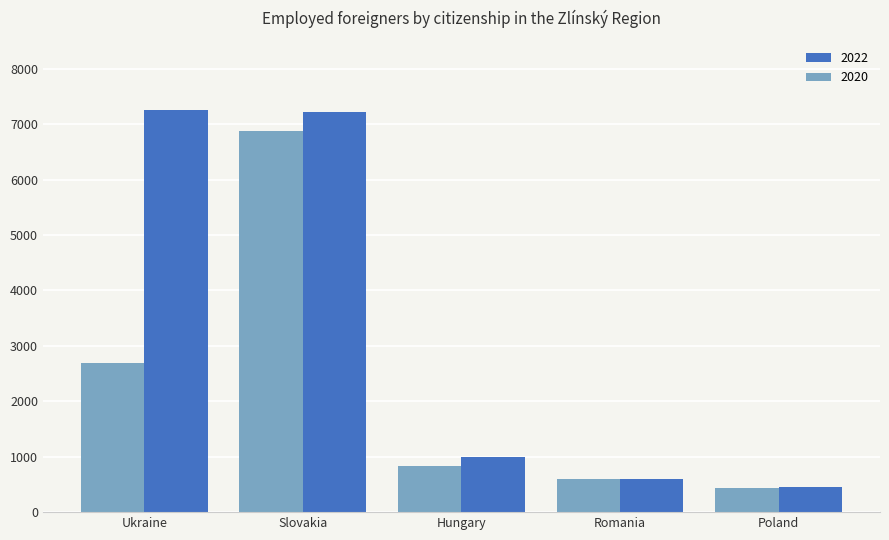

What is the lowest value of the 2022 series?

456